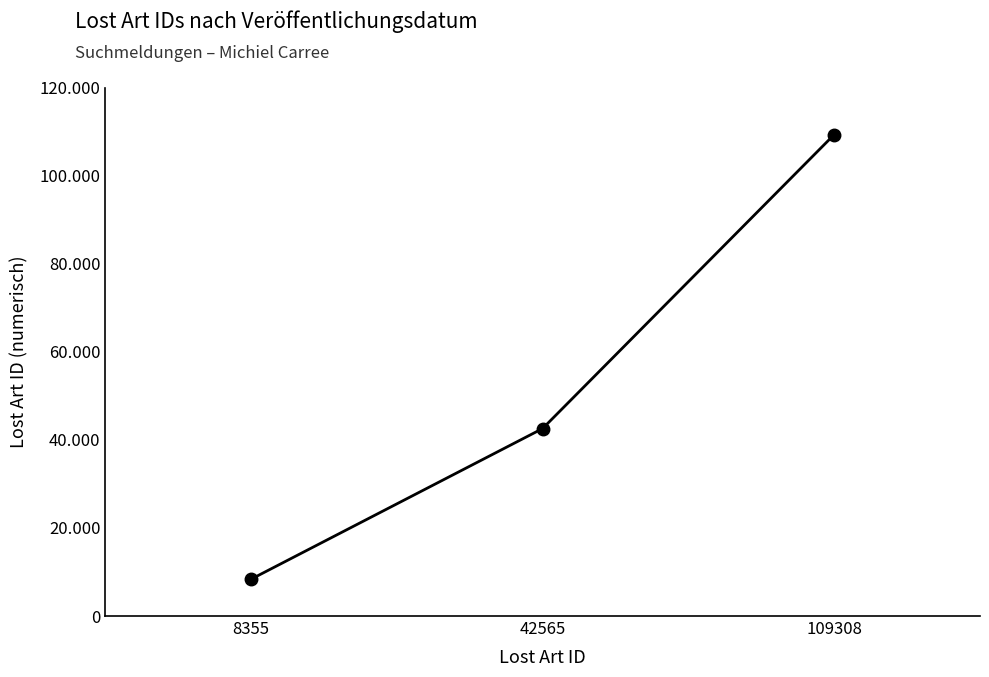

The value at 8355 is 8355. True or false?

True